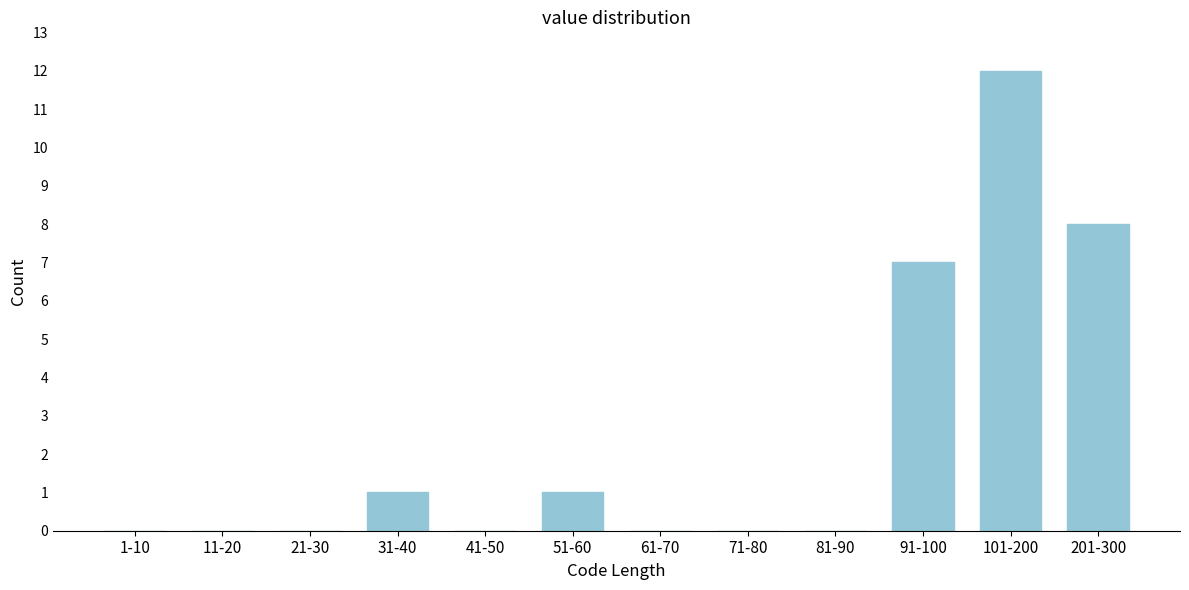

Reading left to right, transcribe all the data shown in this chart.

1-10=0	11-20=0	21-30=0	31-40=1	41-50=0	51-60=1	61-70=0	71-80=0	81-90=0	91-100=7	101-200=12	201-300=8